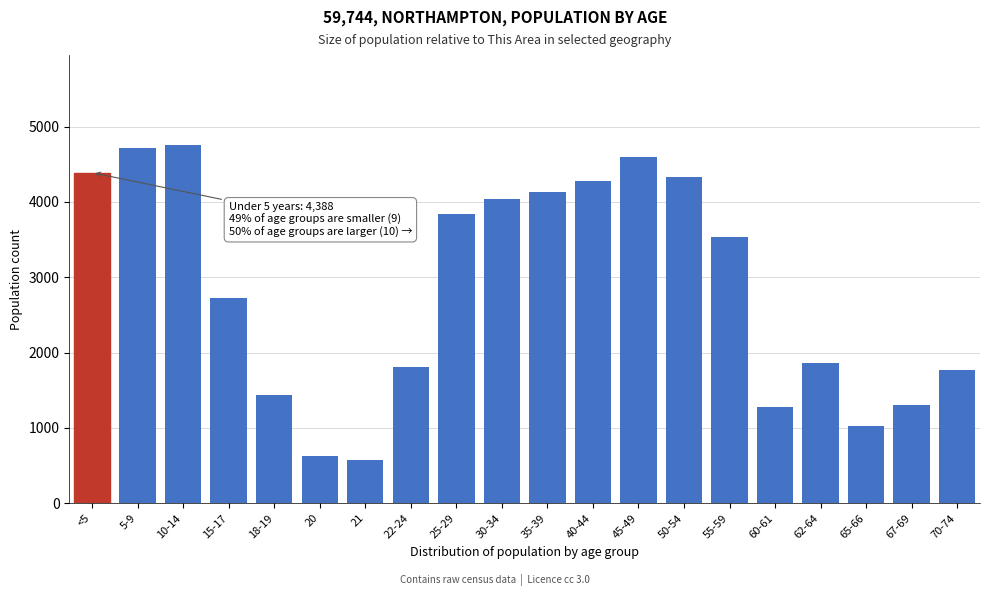

The value at <5 is 4388. True or false?

True